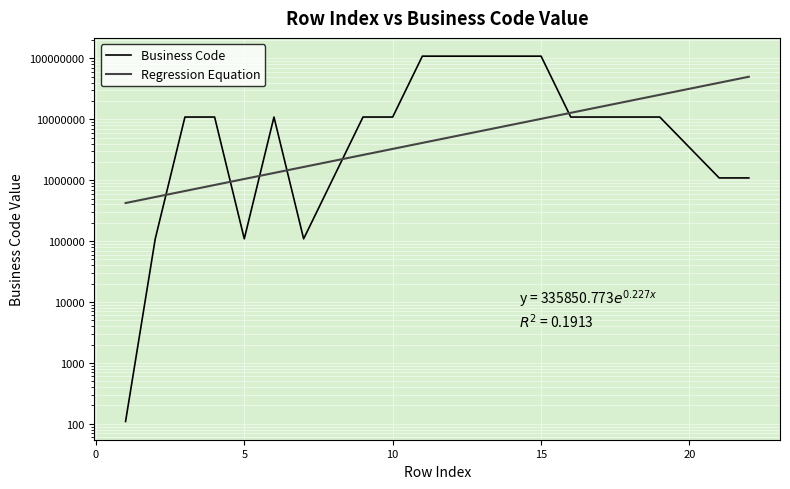

True or false: the data has more than 1 interior local peaks.

True